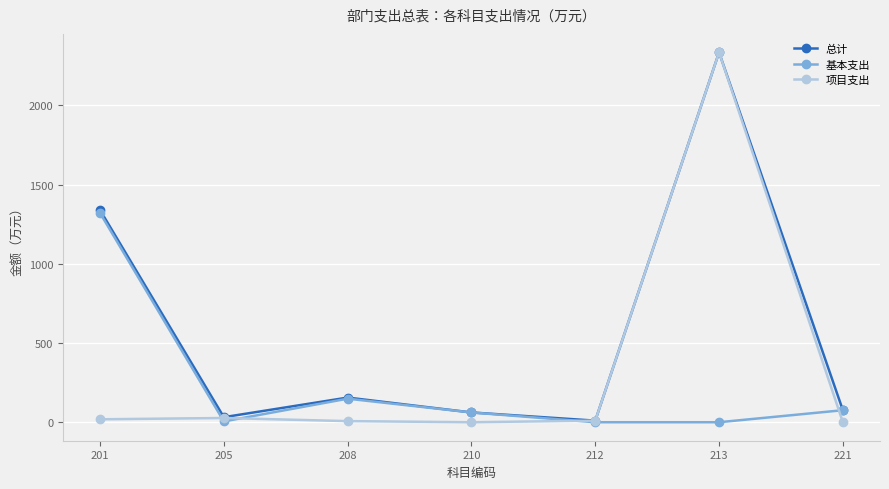

Which series changed the most between 205 and 213?

项目支出